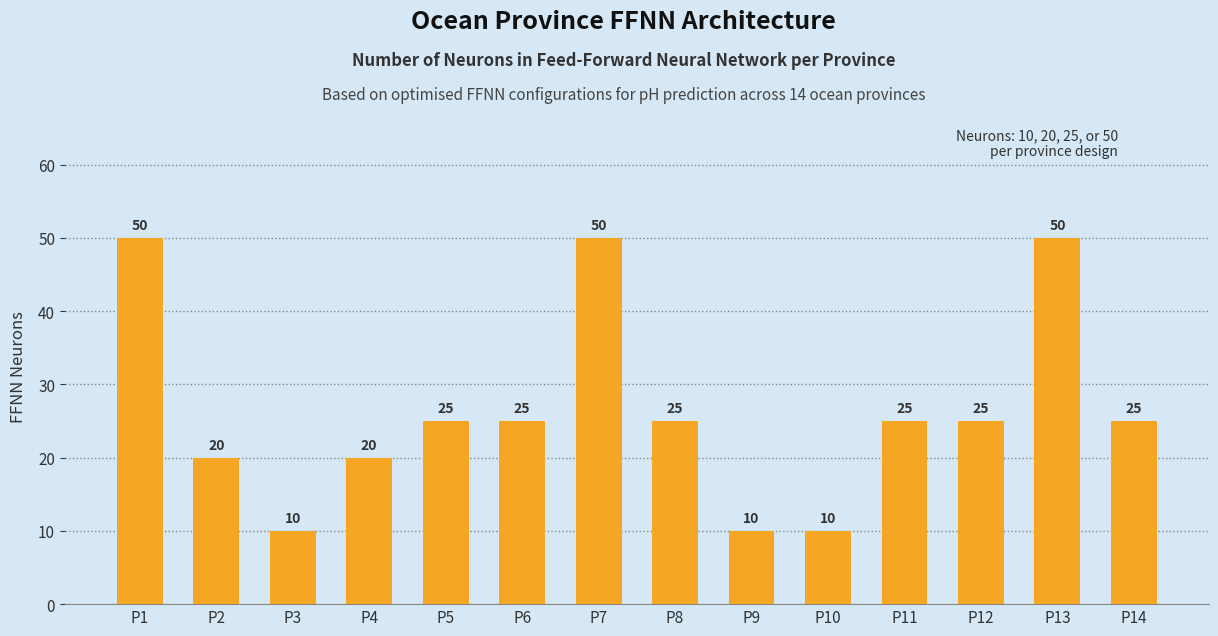

Reading left to right, extract all data points from this chart.

50	20	10	20	25	25	50	25	10	10	25	25	50	25